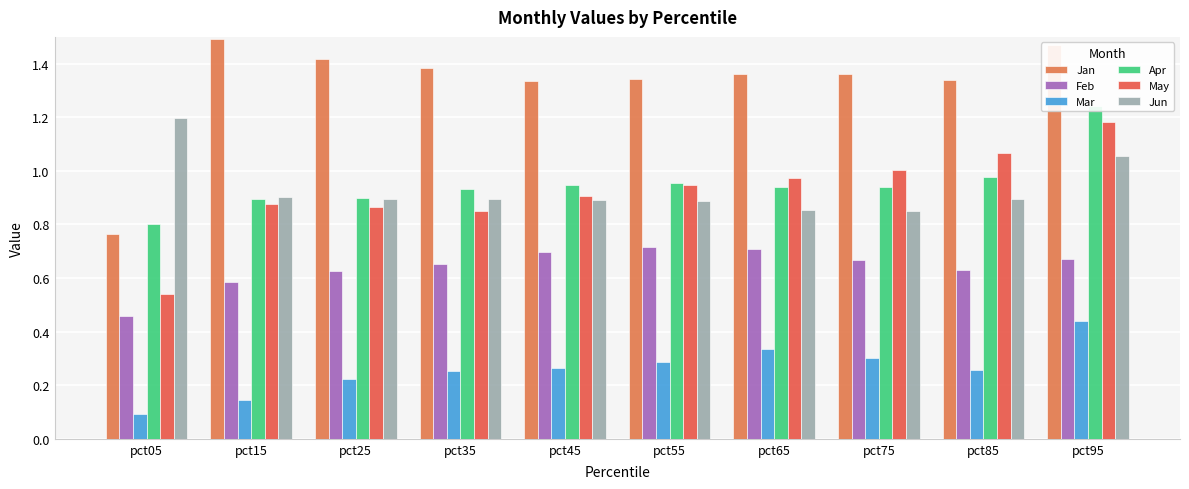

The value of Jun at pct95 is 1.1. True or false?

True